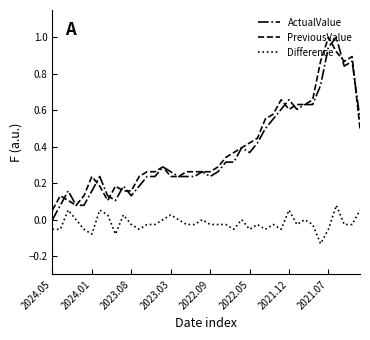

Which series has the largest total across all categories?

PreviousValue